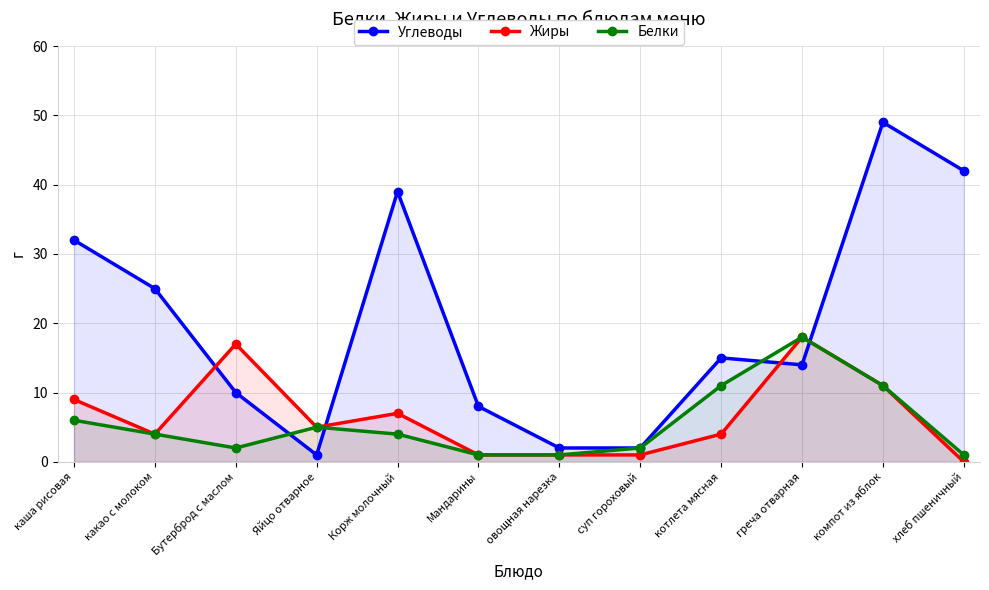

Is it true that Белки equals 1 at хлеб пшеничный?

False